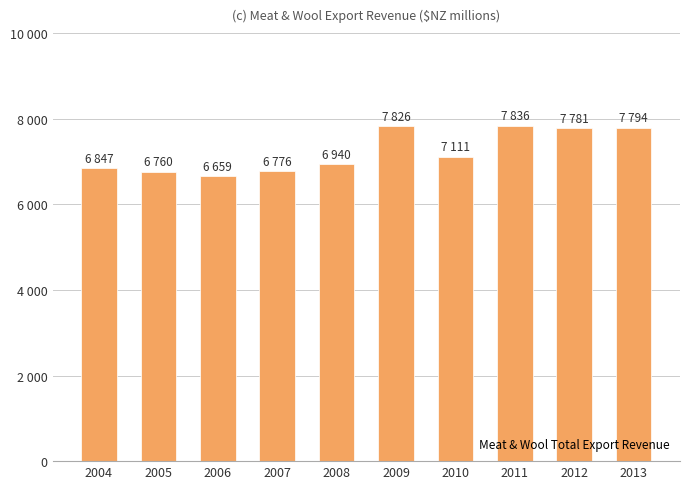

What is the smallest value displayed?

6659